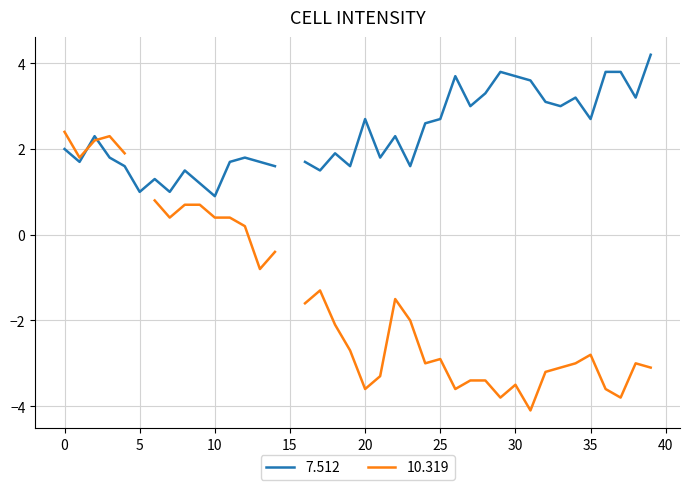

How many interior local valleys does the 7.512 series have?

12